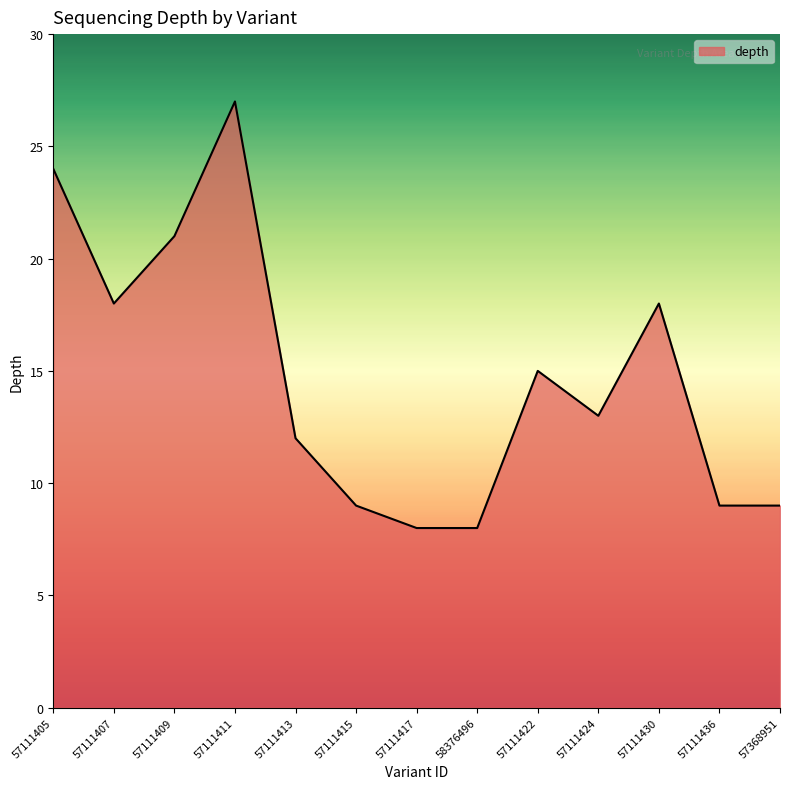

How many lines are shown in the chart?

1